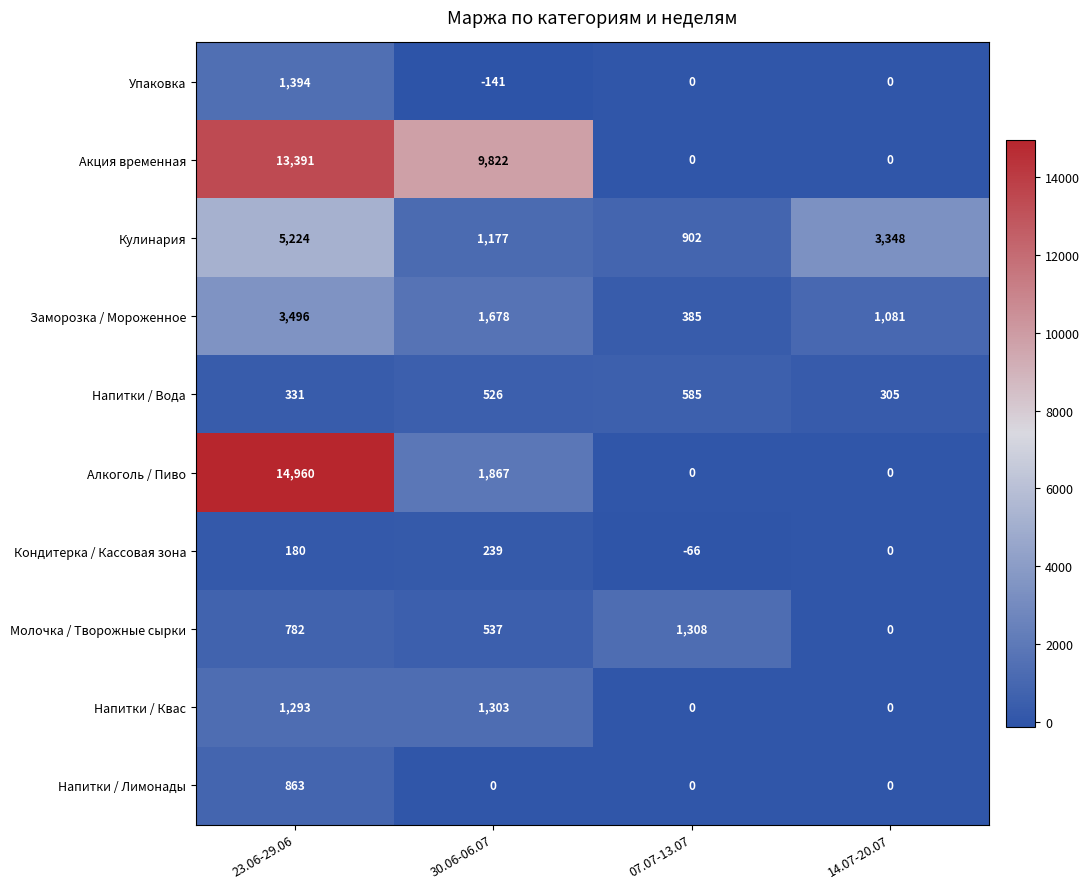

True or false: Кондитерка / Кассовая зона has a value of 239 at 30.06-06.07.

True